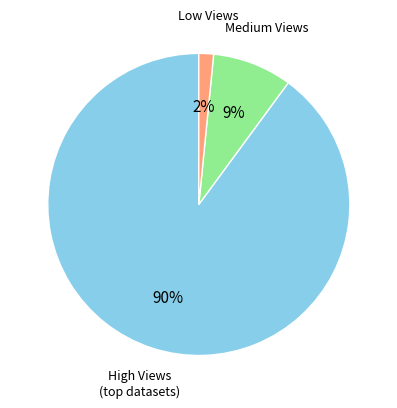

Is there any slice that represents more than half of the pie?

Yes